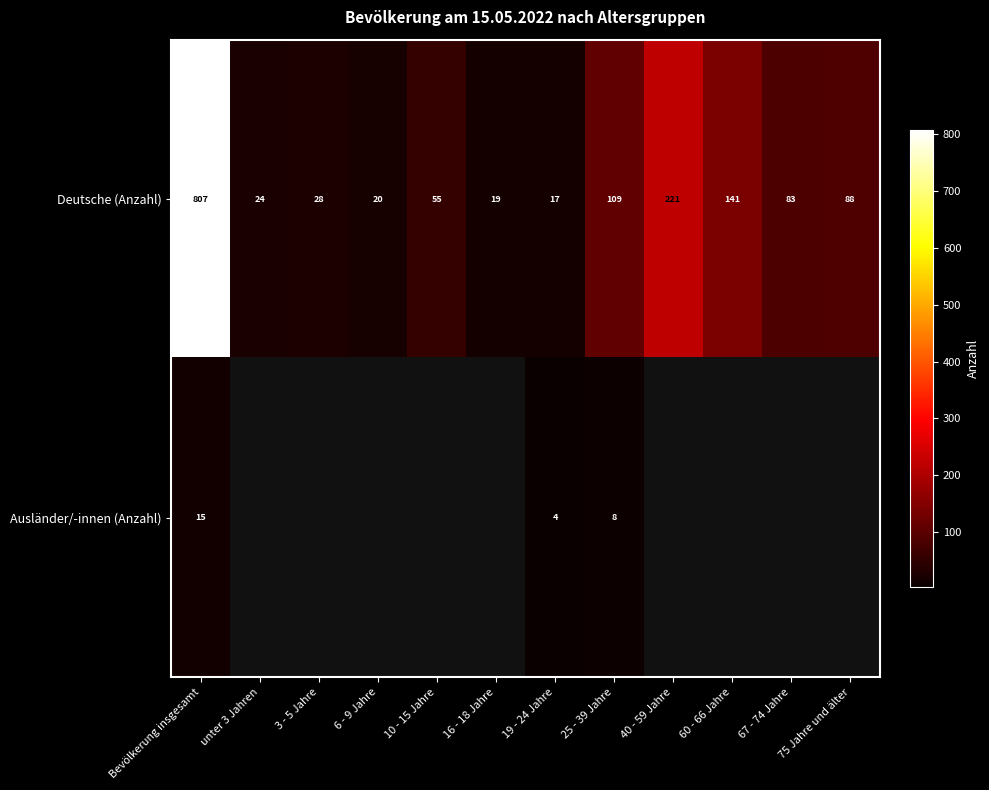

Is it true that Deutsche (Anzahl) equals 141 at 60 - 66 Jahre?

True